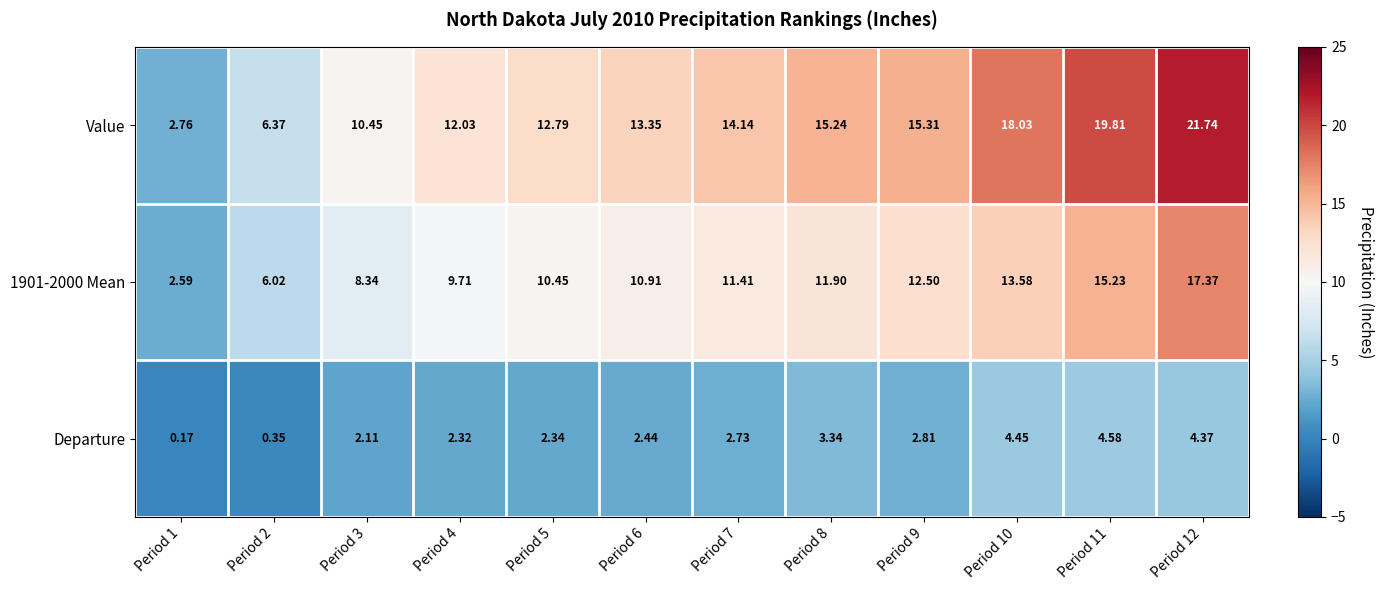

Which series has the widest spread of values?

Value